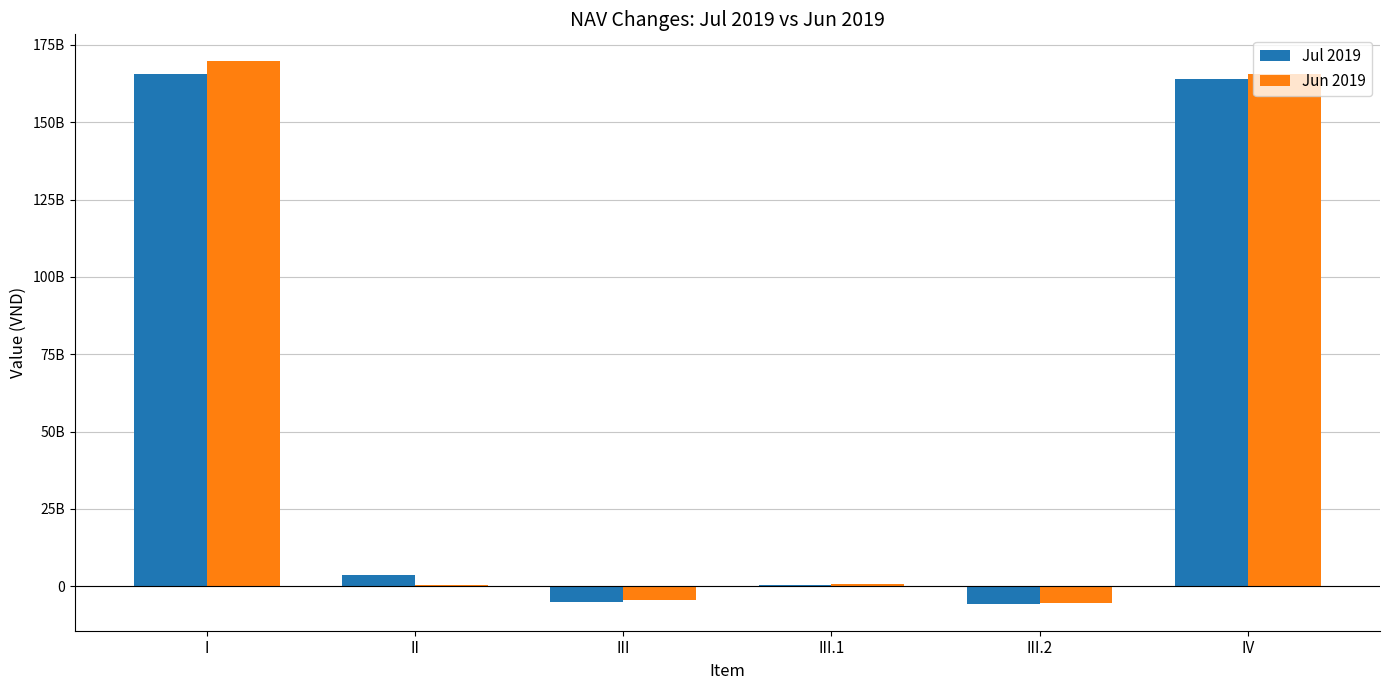

What are all the series names shown in the legend?

Jul 2019, Jun 2019